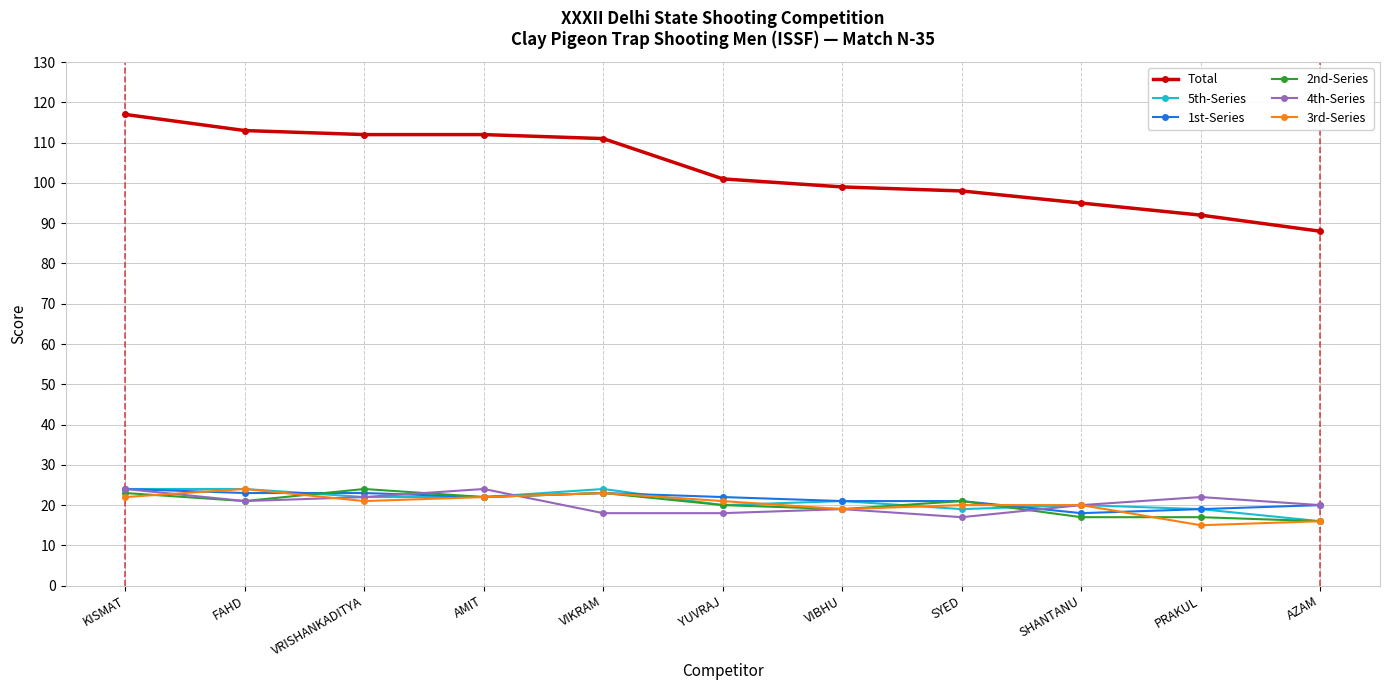

Reading left to right, list all the values displayed in this chart.

Total: KISMAT=117	FAHD=113	VRISHANKADITYA=112	AMIT=112	VIKRAM=111	YUVRAJ=101	VIBHU=99	SYED=98	SHANTANU=95	PRAKUL=92	AZAM=88
5th-Series: KISMAT=24	FAHD=24	VRISHANKADITYA=22	AMIT=22	VIKRAM=24	YUVRAJ=20	VIBHU=21	SYED=19	SHANTANU=20	PRAKUL=19	AZAM=16
1st-Series: KISMAT=24	FAHD=23	VRISHANKADITYA=23	AMIT=22	VIKRAM=23	YUVRAJ=22	VIBHU=21	SYED=21	SHANTANU=18	PRAKUL=19	AZAM=20
2nd-Series: KISMAT=23	FAHD=21	VRISHANKADITYA=24	AMIT=22	VIKRAM=23	YUVRAJ=20	VIBHU=19	SYED=21	SHANTANU=17	PRAKUL=17	AZAM=16
4th-Series: KISMAT=24	FAHD=21	VRISHANKADITYA=22	AMIT=24	VIKRAM=18	YUVRAJ=18	VIBHU=19	SYED=17	SHANTANU=20	PRAKUL=22	AZAM=20
3rd-Series: KISMAT=22	FAHD=24	VRISHANKADITYA=21	AMIT=22	VIKRAM=23	YUVRAJ=21	VIBHU=19	SYED=20	SHANTANU=20	PRAKUL=15	AZAM=16